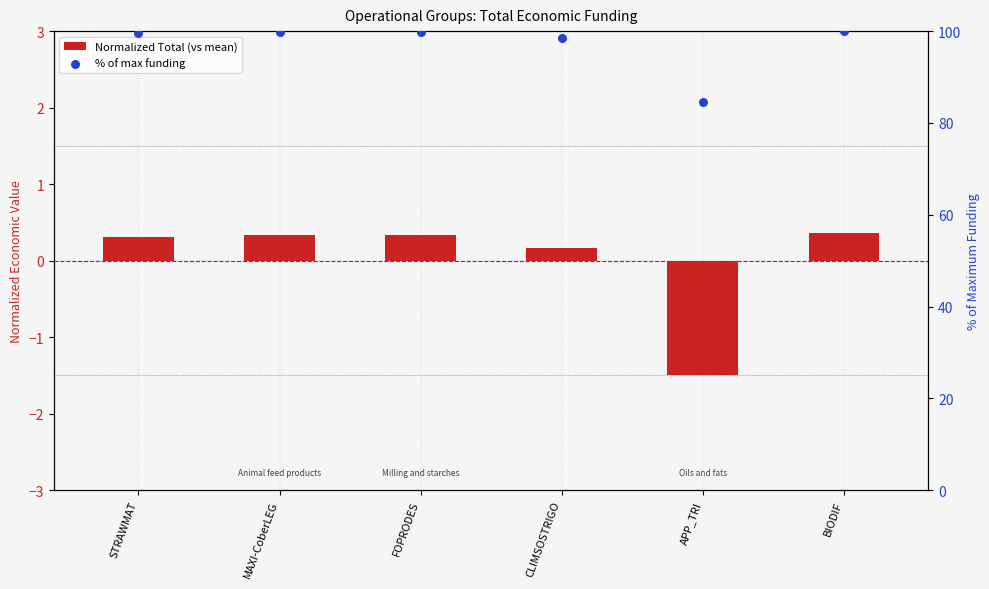

Which series contains the highest Y value?

% of max funding